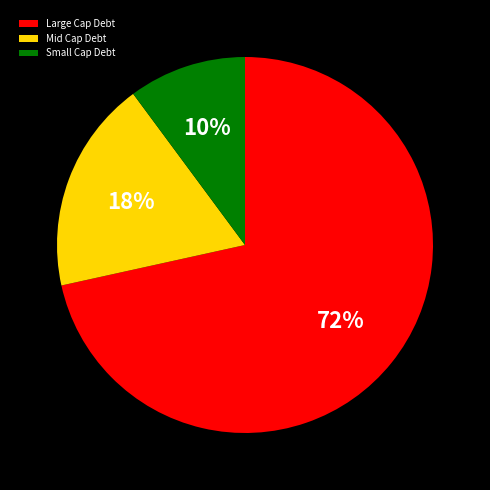

Is it true that Small Cap Debt is 10% of the pie?

True